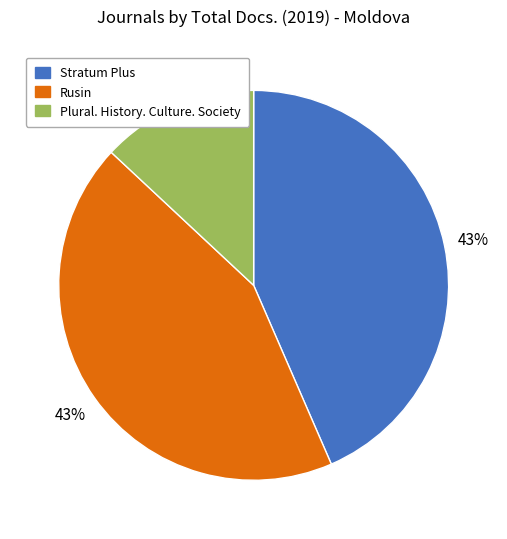

Do Plural. History. Culture. Society and Rusin together represent more than half of the pie?

Yes